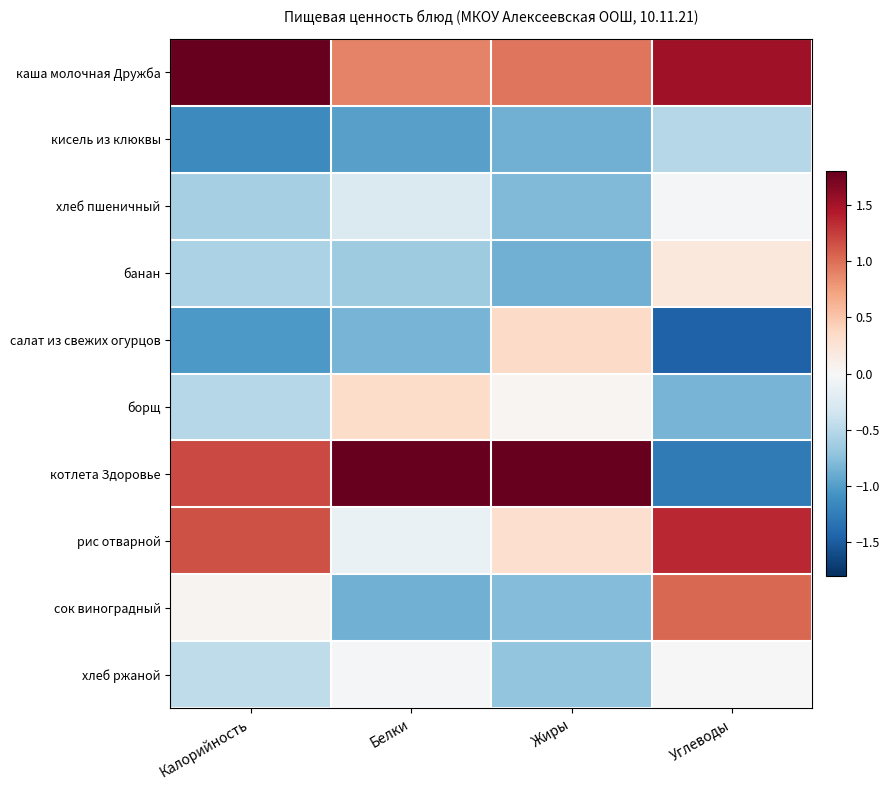

At which category is the sum across all series the highest?

Калорийность